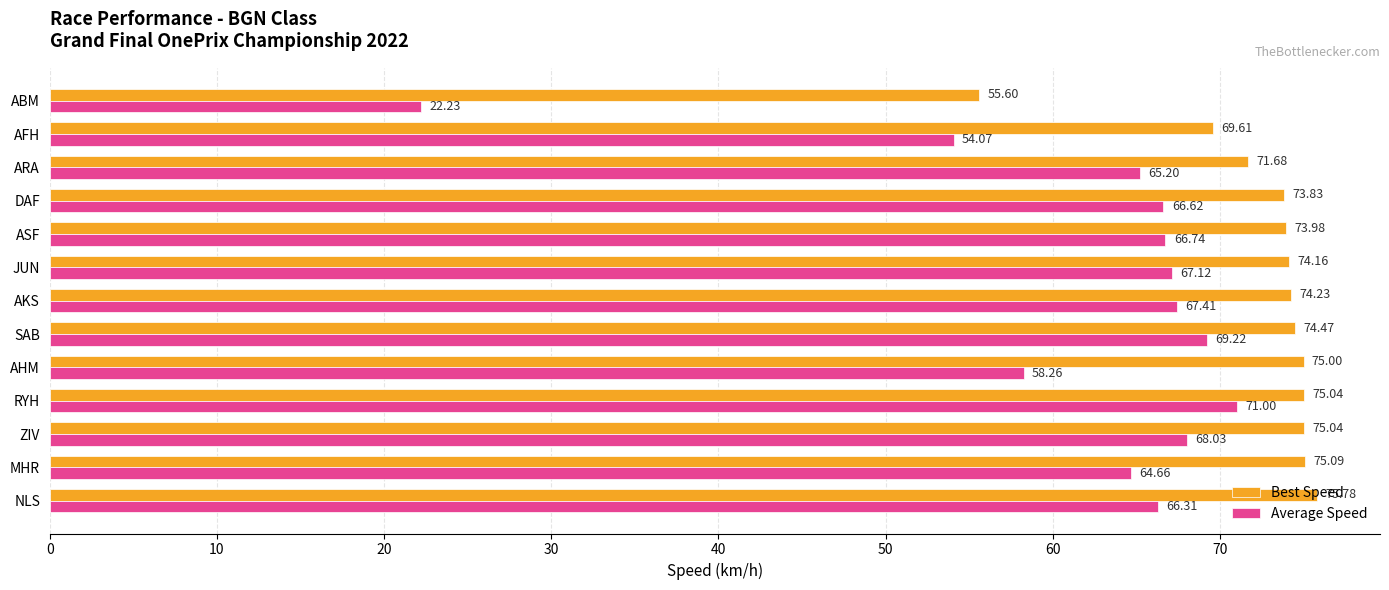

Count the number of data series in this chart.

2